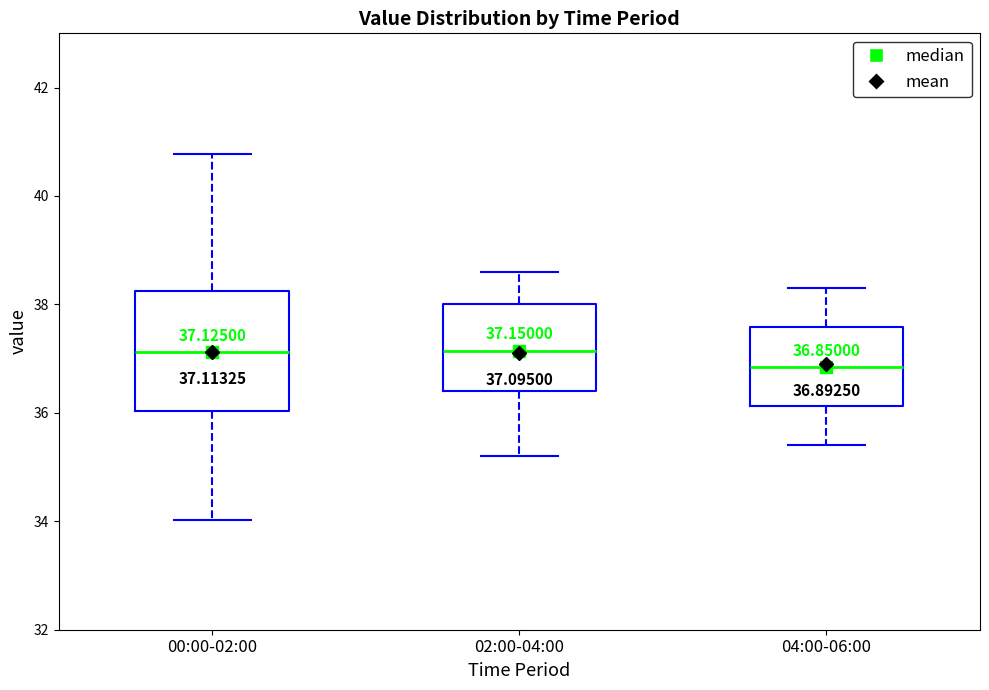

Which box's median line is the lowest?

04:00-06:00